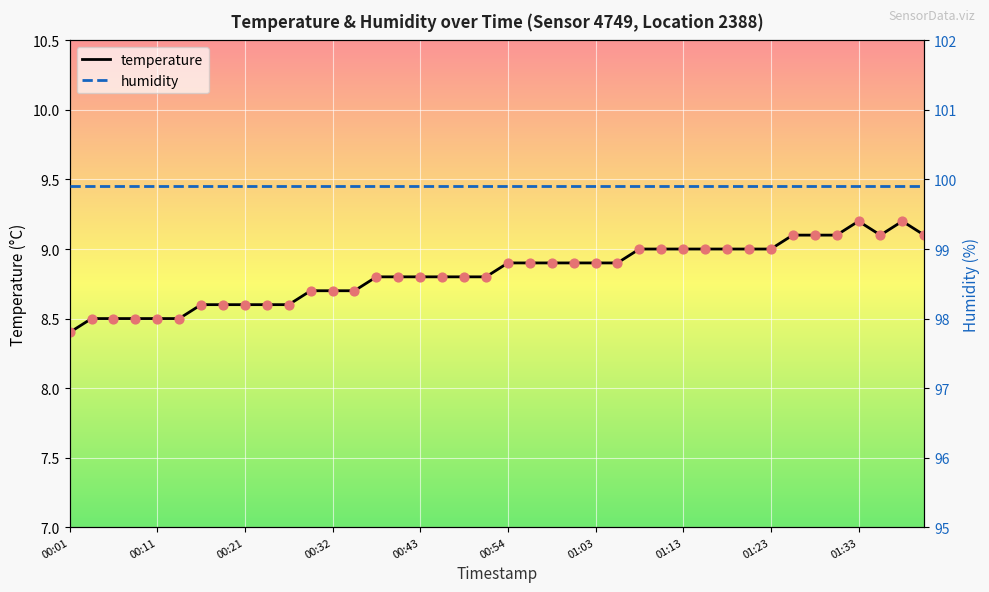

Which series contains the highest Y value?

humidity